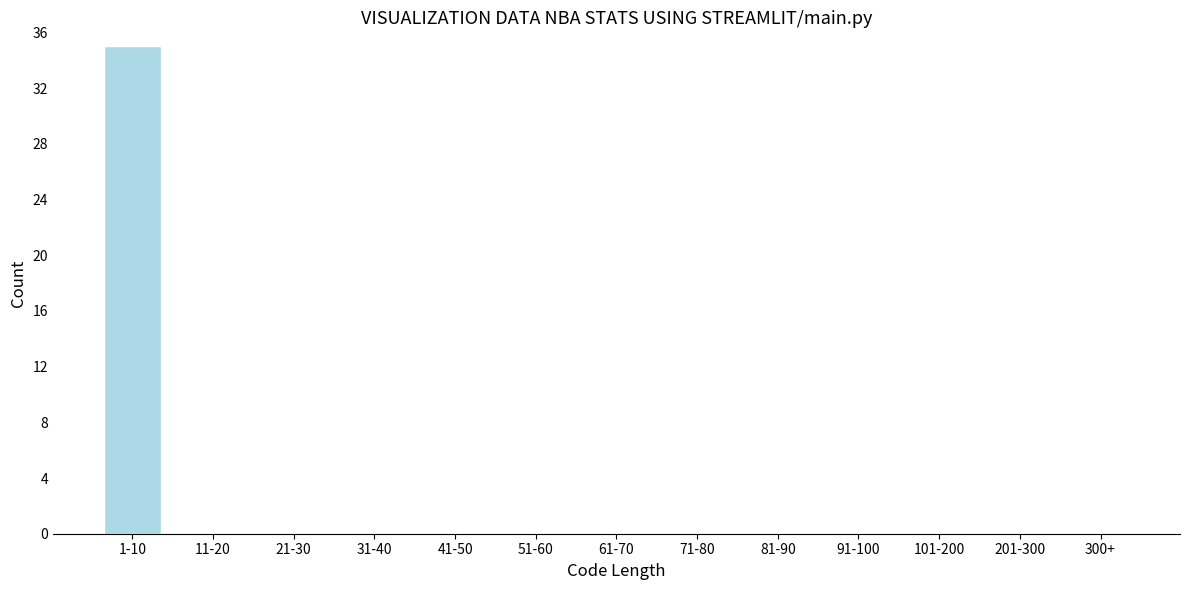

Reading left to right, list all the values displayed in this chart.

1-10=35	11-20=0	21-30=0	31-40=0	41-50=0	51-60=0	61-70=0	71-80=0	81-90=0	91-100=0	101-200=0	201-300=0	300+=0